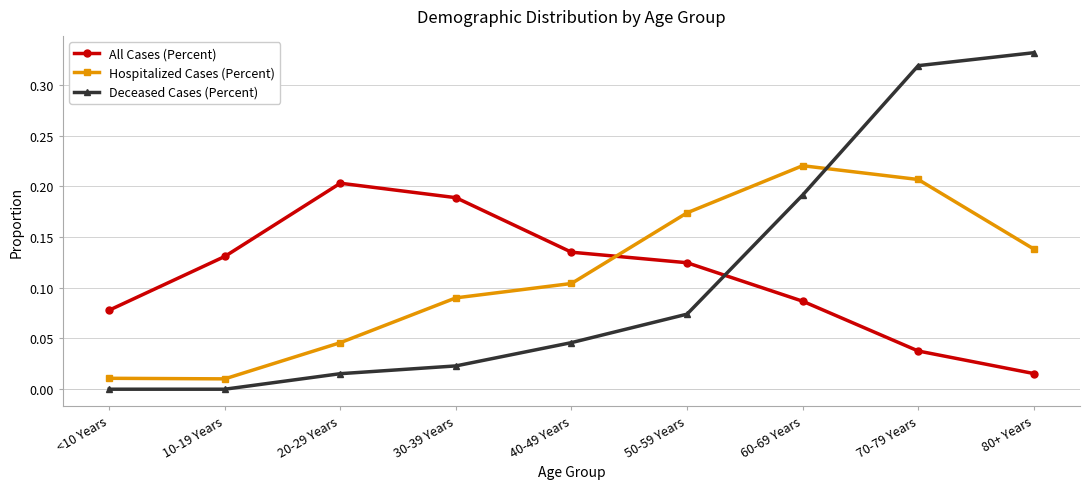

What is the label of the 6th point from the left?

50-59 Years